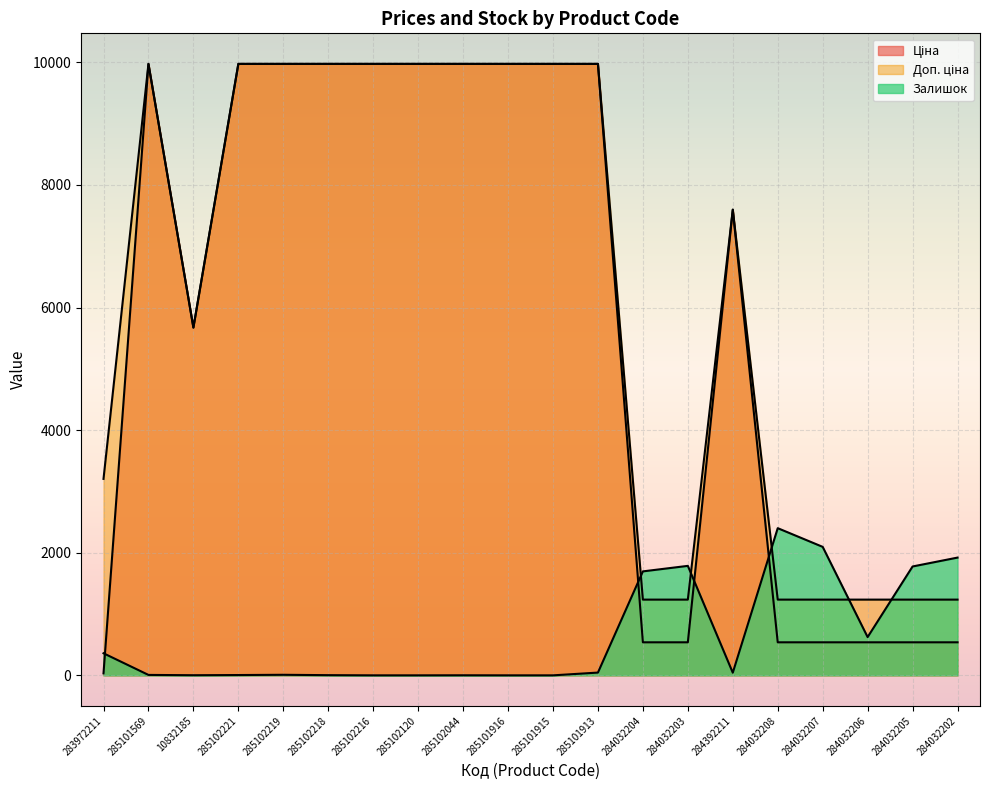

Reading left to right, what are all the values shown in this chart?

Ціна: 283972211=32.0	285101569=9975.0	10832185=5673.8	285102221=9975.0	285102219=9975.0	285102218=9975.0	285102216=9975.0	285102120=9975.0	285102044=9975.0	285101916=9975.0	285101915=9975.0	285101913=9975.0	284032204=539.0	284032203=539.0	284392211=7596.5	284032208=539.0	284032207=539.0	284032206=539.0	284032205=539.0	284032202=539.0
Доп. ціна: 283972211=3205.0	285101569=9975.0	10832185=5673.8	285102221=9975.0	285102219=9975.0	285102218=9975.0	285102216=9975.0	285102120=9975.0	285102044=9975.0	285101916=9975.0	285101915=9975.0	285101913=9975.0	284032204=1235.4	284032203=1235.4	284392211=7596.5	284032208=1235.4	284032207=1235.4	284032206=1235.4	284032205=1235.4	284032202=1235.4
Залишок: 283972211=360.0	285101569=7.0	10832185=2.0	285102221=5.0	285102219=9.0	285102218=3.0	285102216=0.0	285102120=0.0	285102044=1.0	285101916=0.0	285101915=0.0	285101913=45.0	284032204=1696.0	284032203=1786.0	284392211=43.0	284032208=2401.0	284032207=2096.0	284032206=624.0	284032205=1776.0	284032202=1921.0